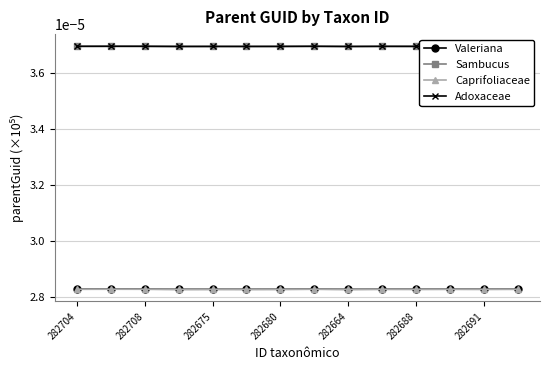

At how many categories does at least one series exceed 0?

14